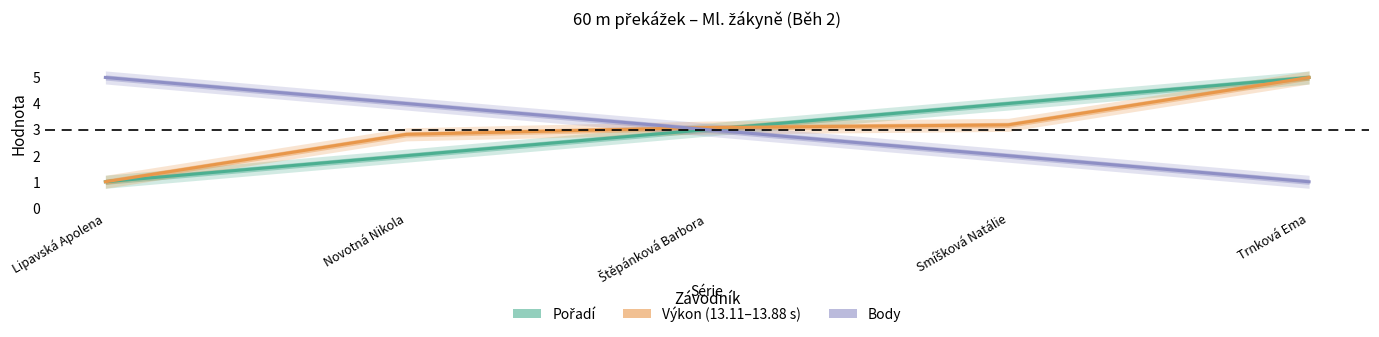

Reading left to right, what are all the values shown in this chart?

Pořadí: Lipavská Apolena=1.0	Novotná Nikola=2.0	Štěpánková Barbora=3.0	Smíšková Natálie=4.0	Trnková Ema=5.0
Výkon (13.11–13.88 s): Lipavská Apolena=1.0	Novotná Nikola=2.8	Štěpánková Barbora=3.1	Smíšková Natálie=3.2	Trnková Ema=5.0
Body: Lipavská Apolena=5.0	Novotná Nikola=4.0	Štěpánková Barbora=3.0	Smíšková Natálie=2.0	Trnková Ema=1.0